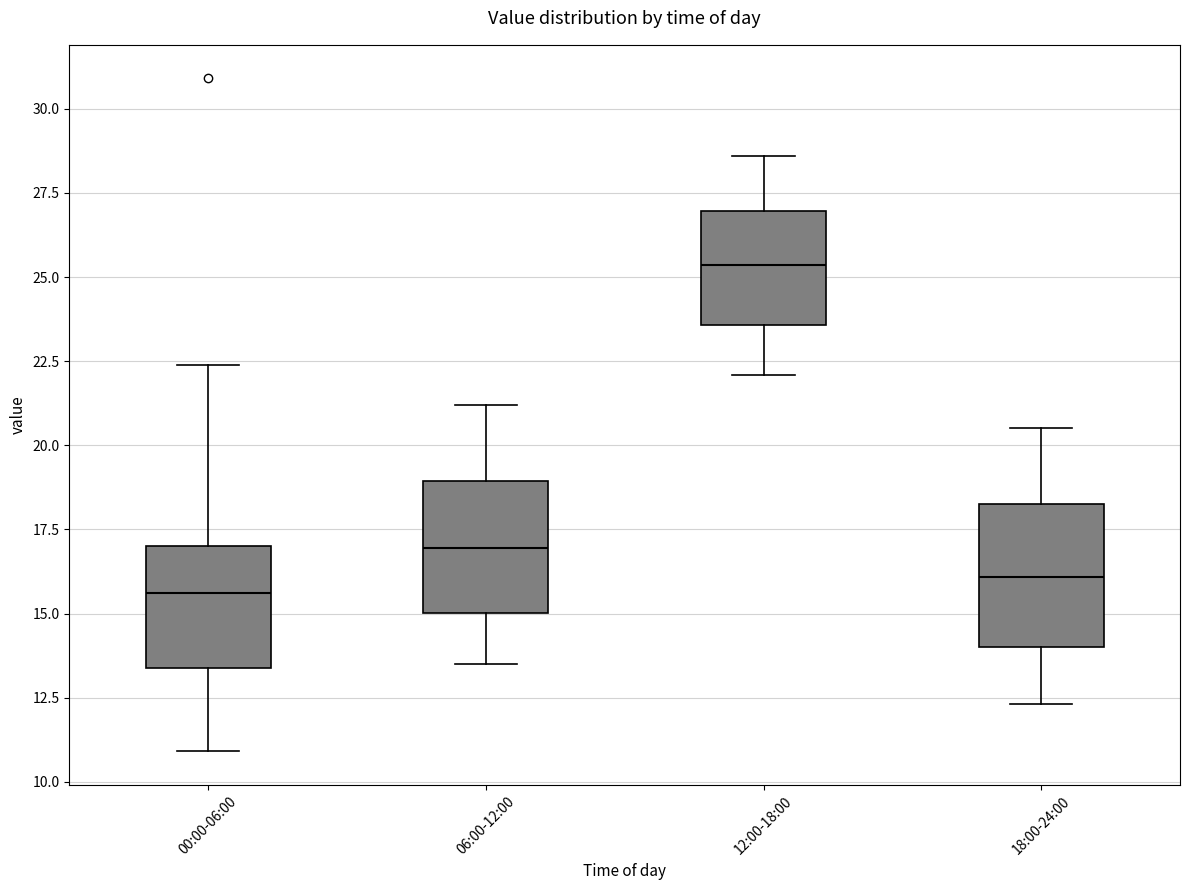

Reading left to right, read every box against the y-axis: the position of its median line, the range the box covers, and the ends of its whiskers. The values are not printed on the chart, so give them approximately, as read against the axis.

00:00-06:00: median 15.5, box 13.5 to 17.0, whiskers 11.0 to 22.5
06:00-12:00: median 17.0, box 15.0 to 19.0, whiskers 13.5 to 21.0
12:00-18:00: median 25.5, box 23.5 to 27.0, whiskers 22.0 to 28.5
18:00-24:00: median 16.0, box 14.0 to 18.5, whiskers 12.5 to 20.5